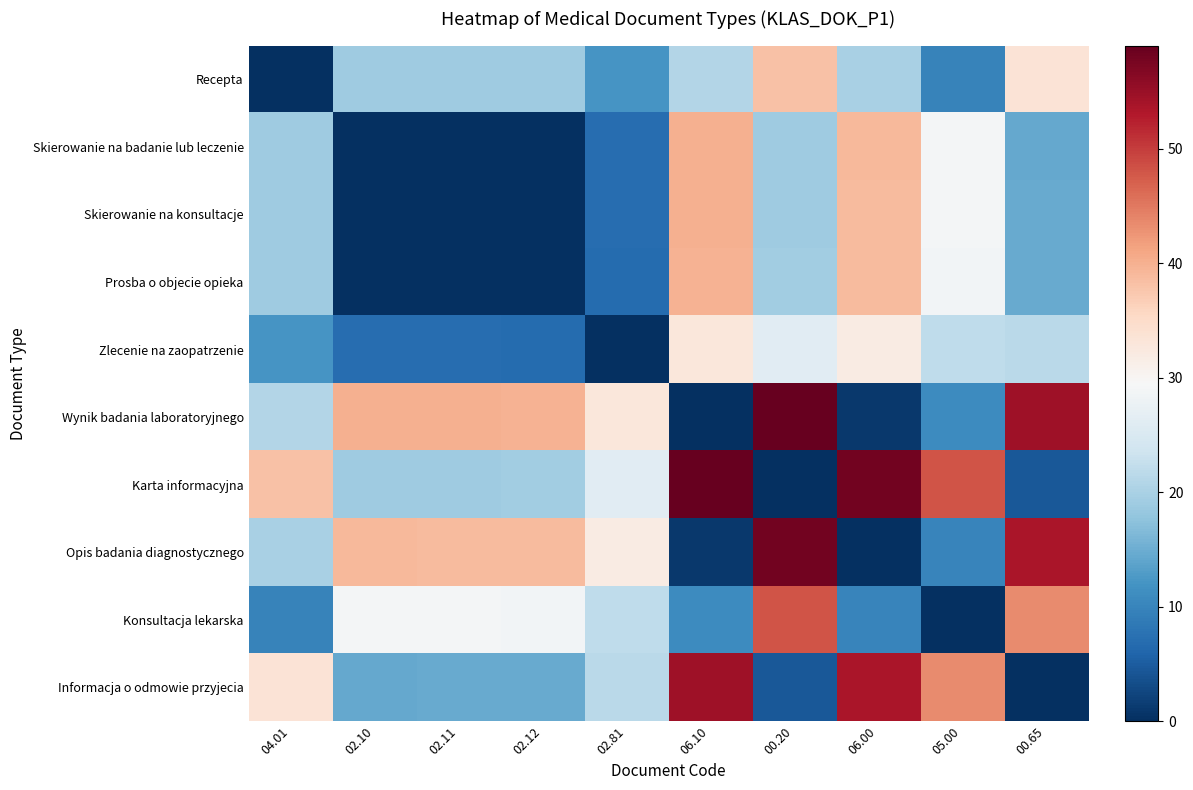

How many categories are shown in the chart?

10